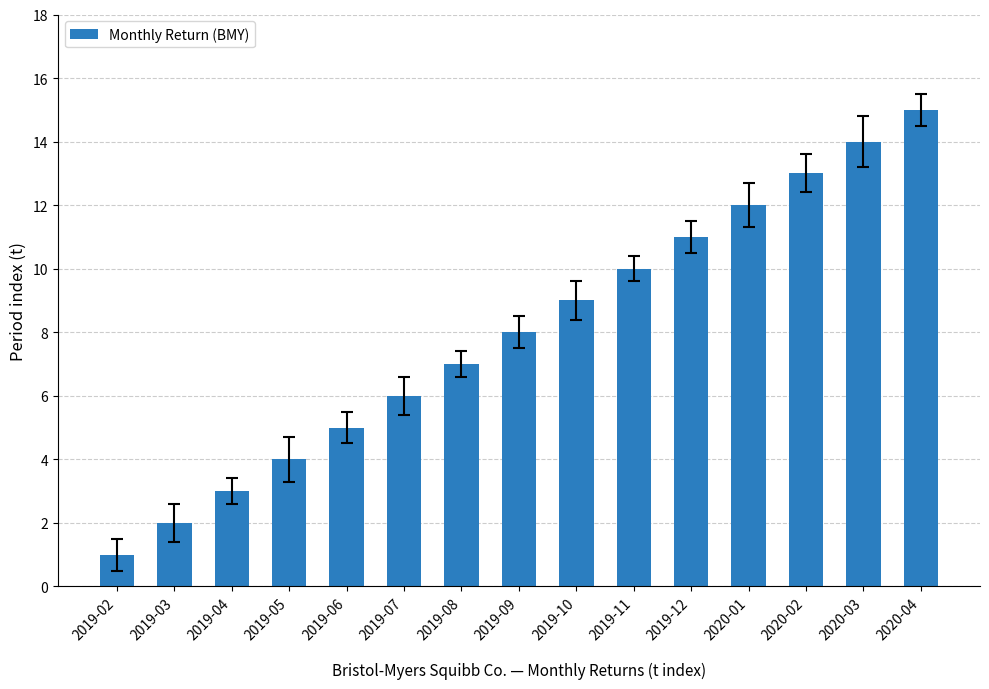

What position from the right is 2019-11?

6